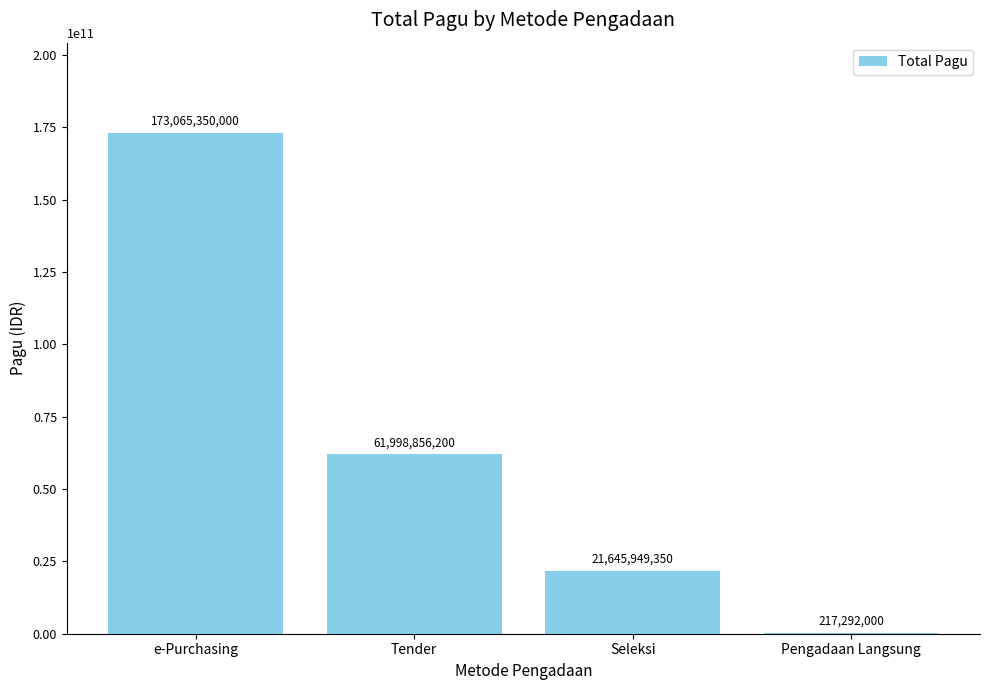

Which category has the highest value across all series?

e-Purchasing